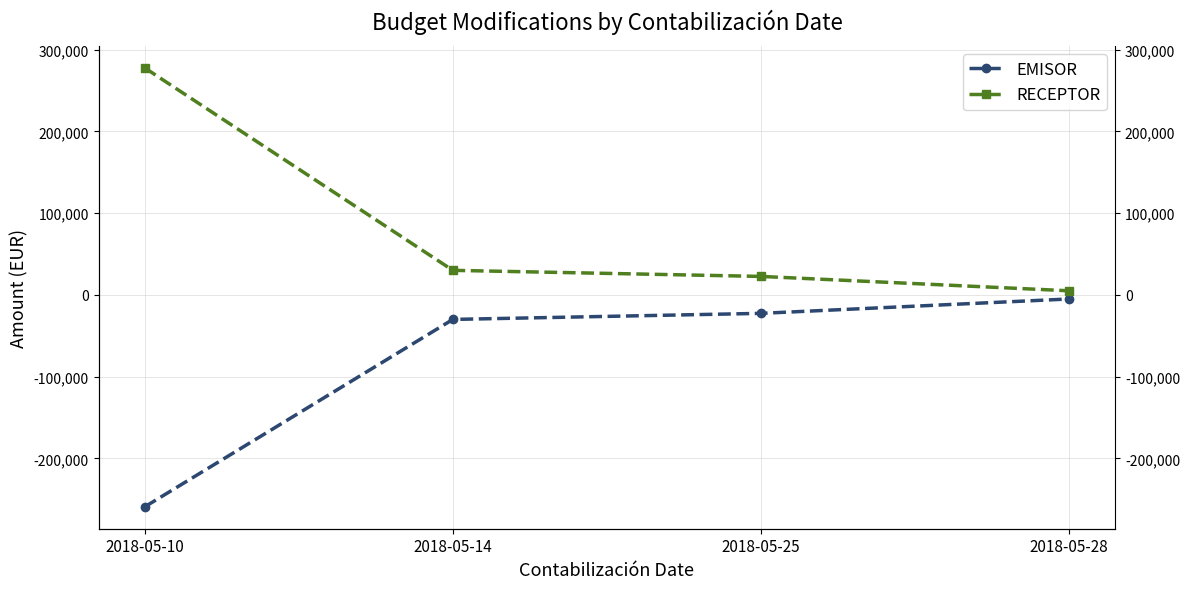

What is the value of the RECEPTOR point at the 2nd from the left?

30000.0